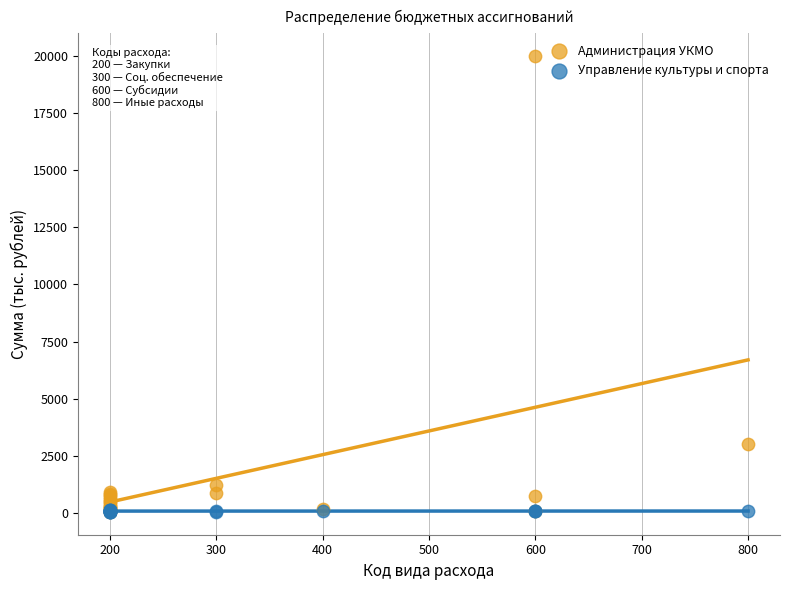

Across all series, what Y value is closest to 10020?

3000.0